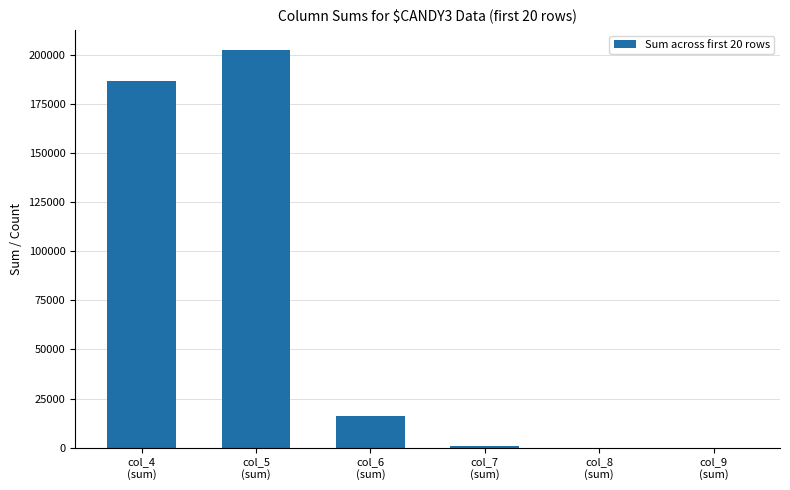

Between col_4
(sum) and col_9
(sum), which is larger?

col_4
(sum)